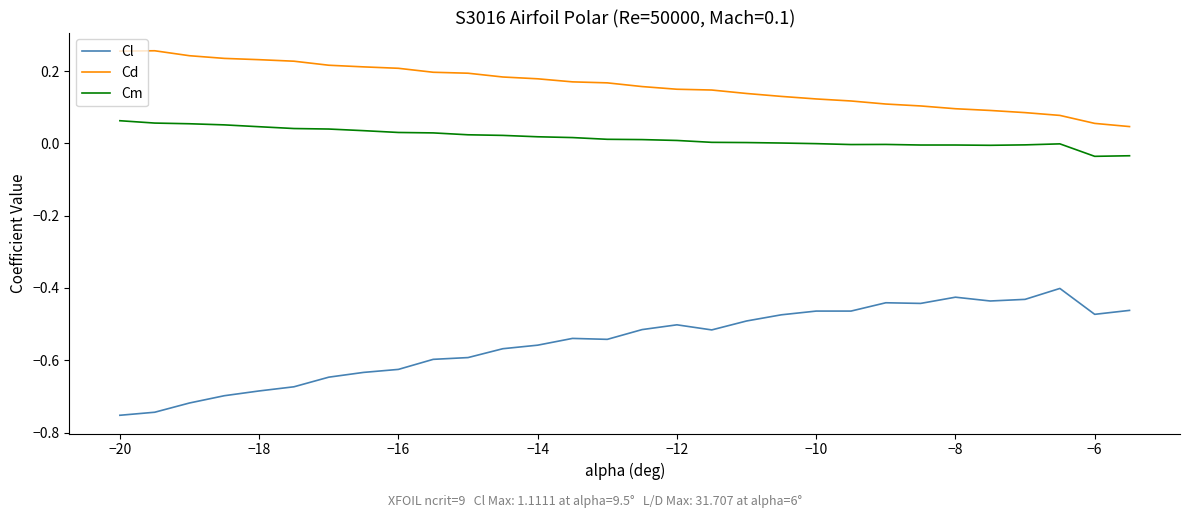

What is the difference between the maximum and minimum values in the Cl series?

0.4